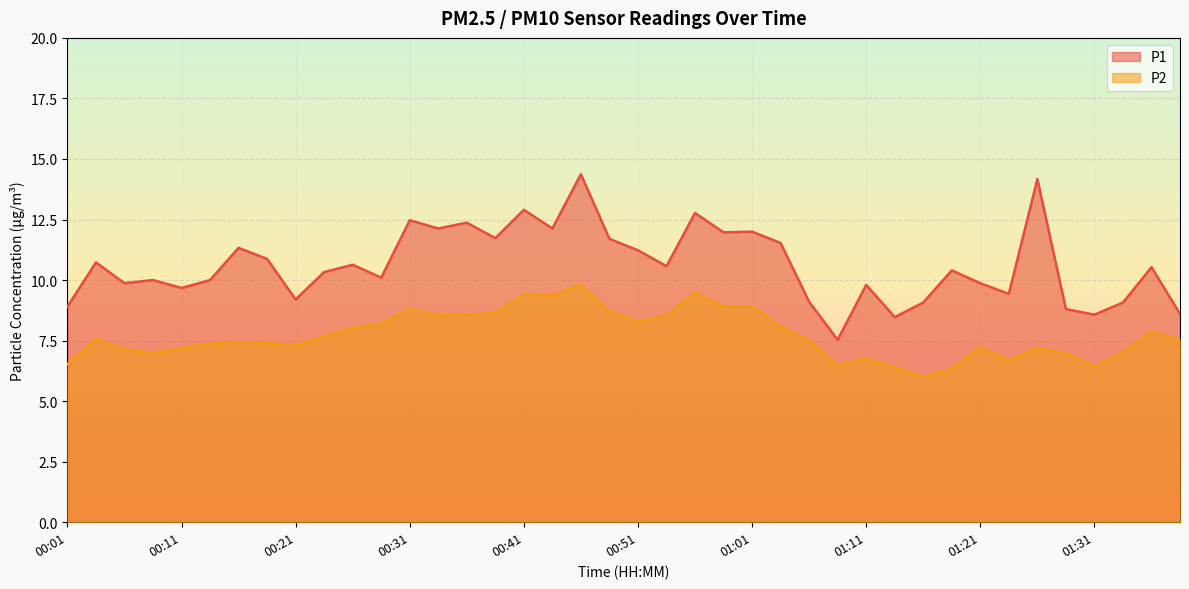

Between 01:03 and 00:53, which is larger?

01:03